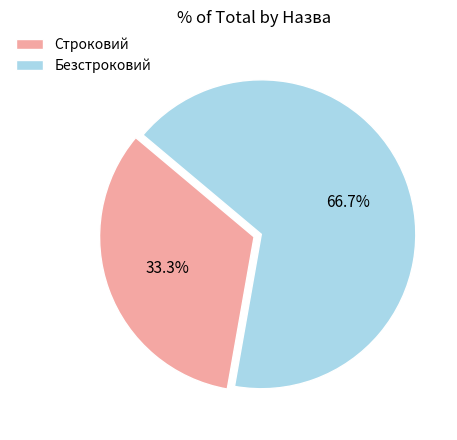

Do Строковий and Безстроковий together represent more than half of the pie?

Yes